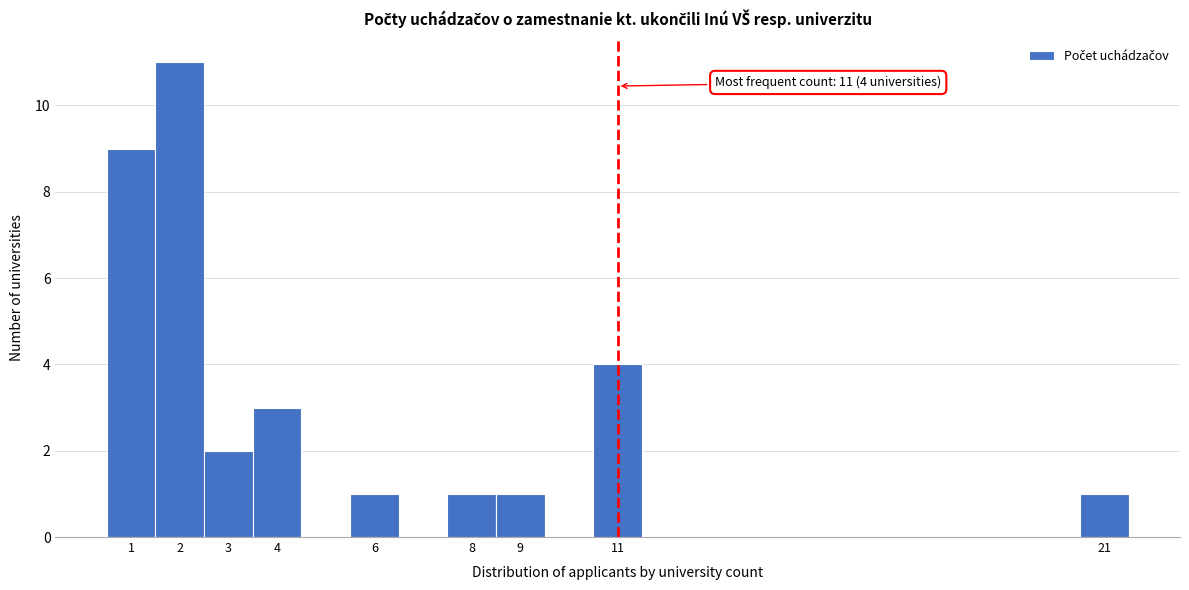

Which range on the x-axis has the tallest bar?

1.5 to 2.5